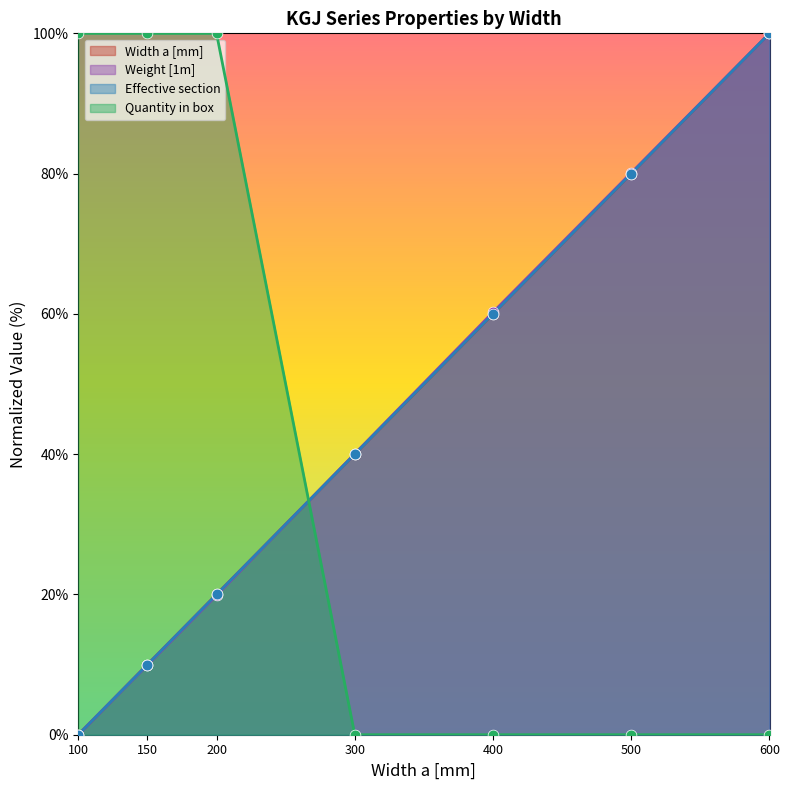

At how many categories does at least one series exceed 68?

5